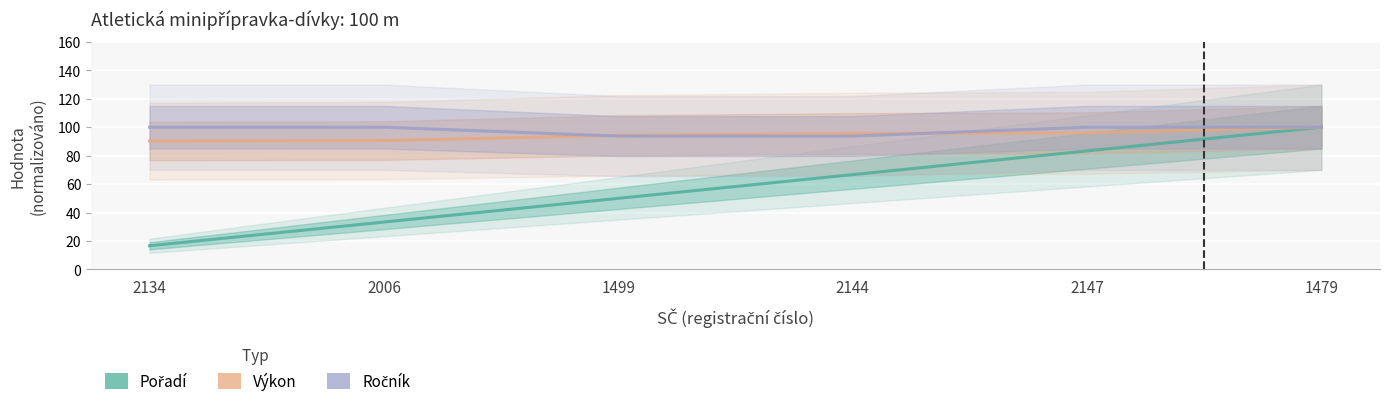

What is the difference between the maximum and minimum values in the Výkon series?

9.7